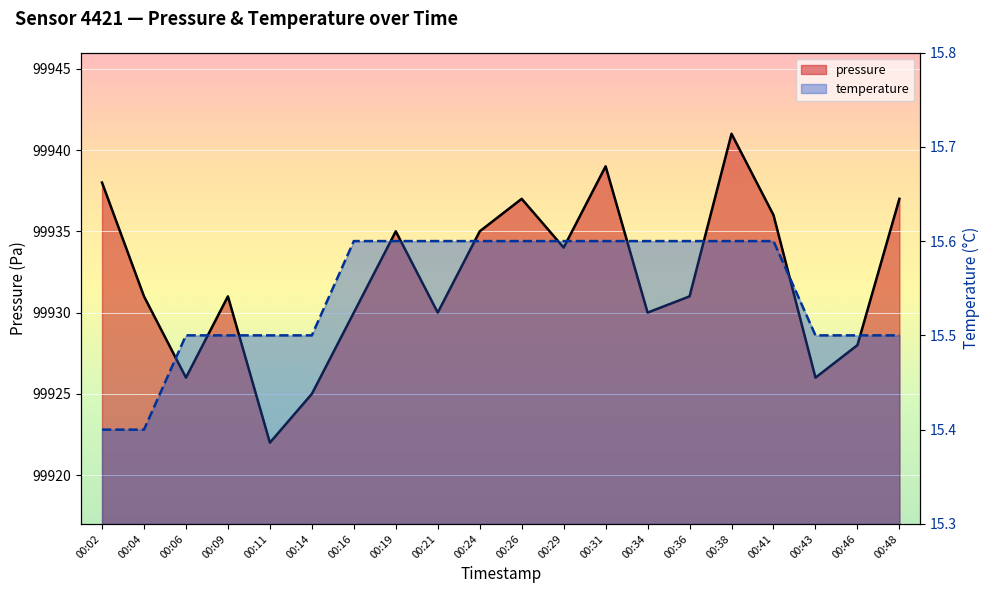

True or false: temperature has more than 0 interior local peaks.

False